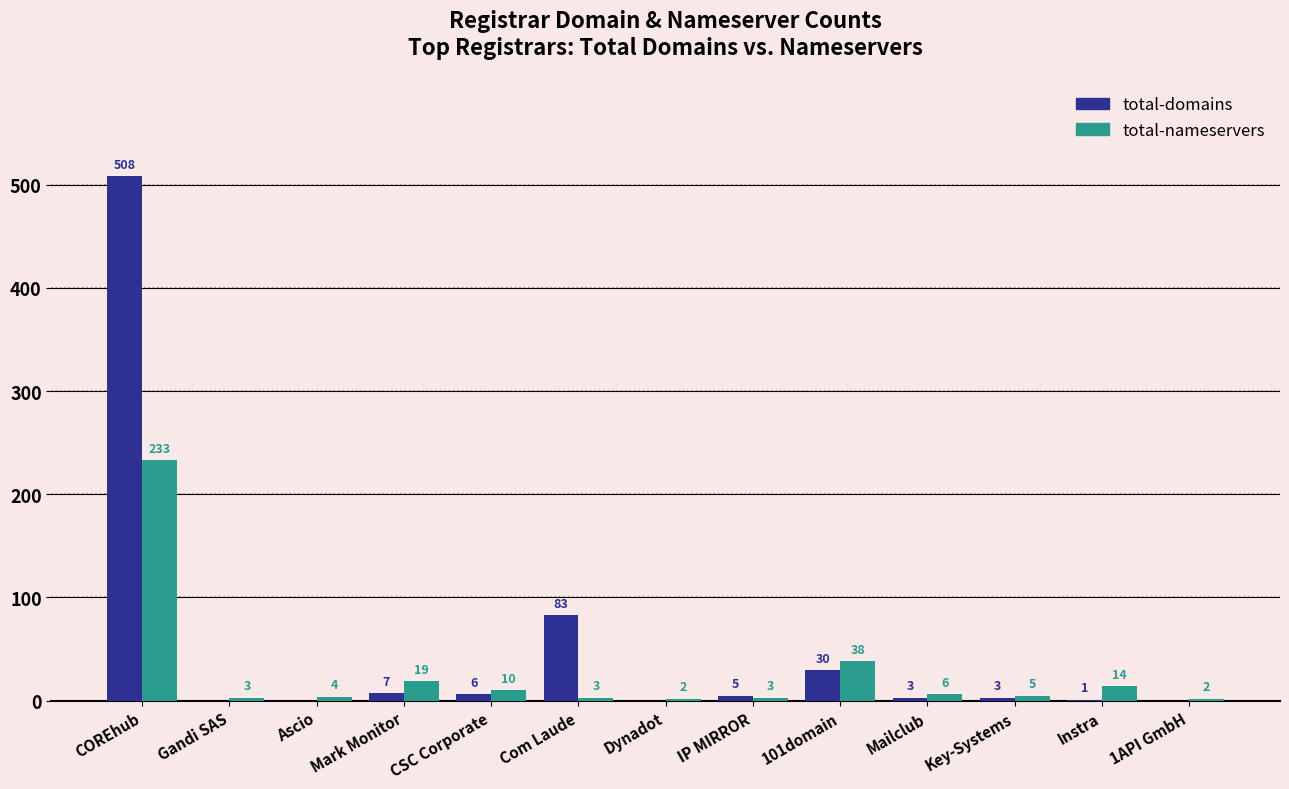

How many values in total-domains are above zero?

9